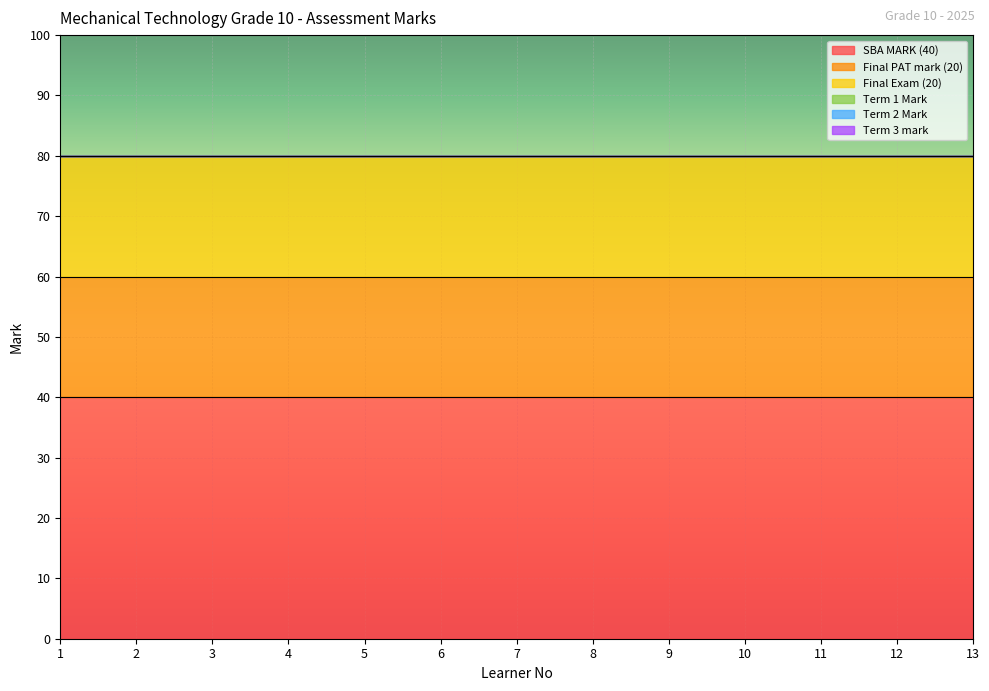

Reading right to left, extract all data points from this chart.

SBA MARK (40): 13=40	12=40	11=40	10=40	9=40	8=40	7=40	6=40	5=40	4=40	3=40	2=40	1=40
Final PAT mark (20): 13=20	12=20	11=20	10=20	9=20	8=20	7=20	6=20	5=20	4=20	3=20	2=20	1=20
Final Exam (20): 13=20	12=20	11=20	10=20	9=20	8=20	7=20	6=20	5=20	4=20	3=20	2=20	1=20
Term 1 Mark: 13=0	12=0	11=0	10=0	9=0	8=0	7=0	6=0	5=0	4=0	3=0	2=0	1=0
Term 2 Mark: 13=0	12=0	11=0	10=0	9=0	8=0	7=0	6=0	5=0	4=0	3=0	2=0	1=0
Term 3 mark: 13=0	12=0	11=0	10=0	9=0	8=0	7=0	6=0	5=0	4=0	3=0	2=0	1=0